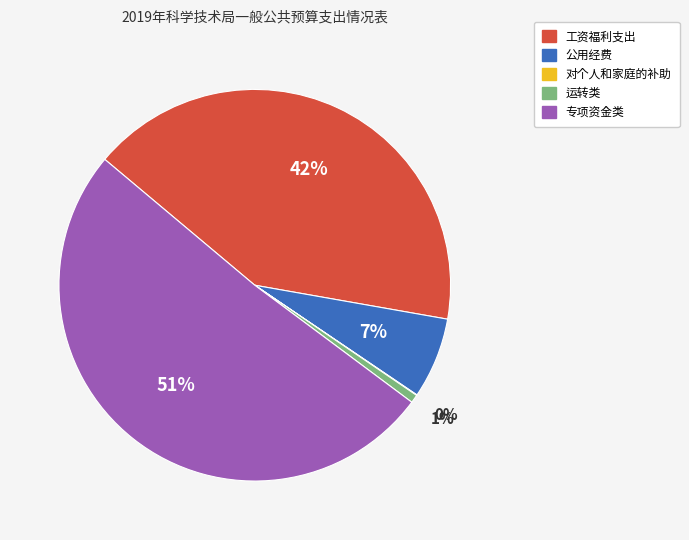

Do 工资福利支出 and 运转类 together represent more than half of the pie?

No